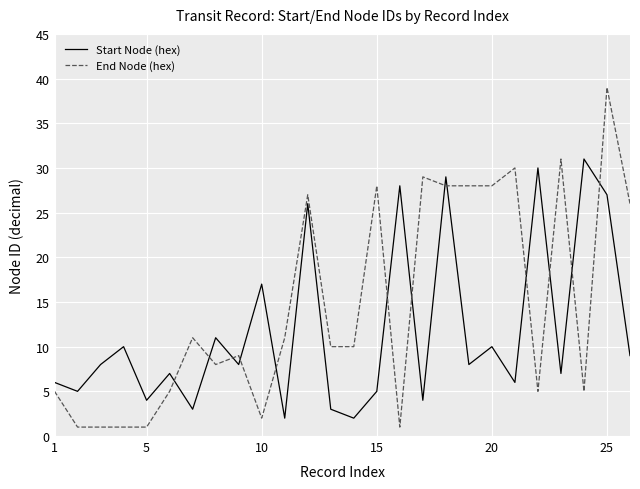

Which series has the largest range (max minus min)?

End Node (hex)